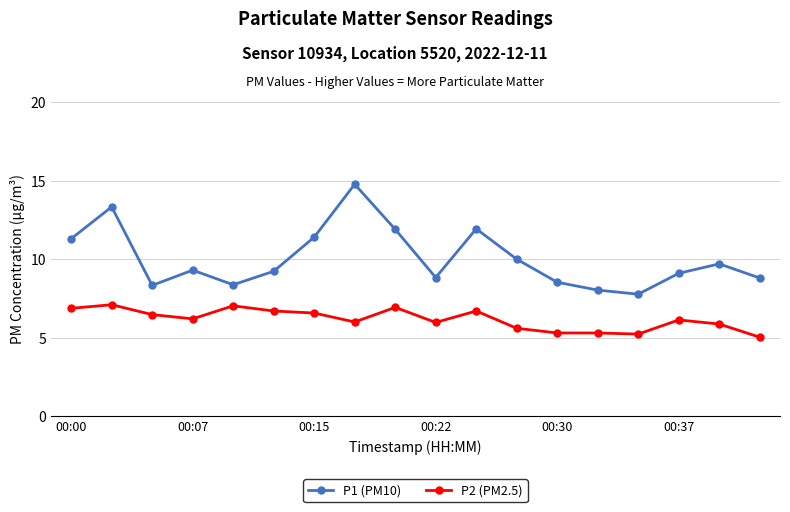

True or false: P1 (PM10) and P2 (PM2.5) intersect in this chart.

False